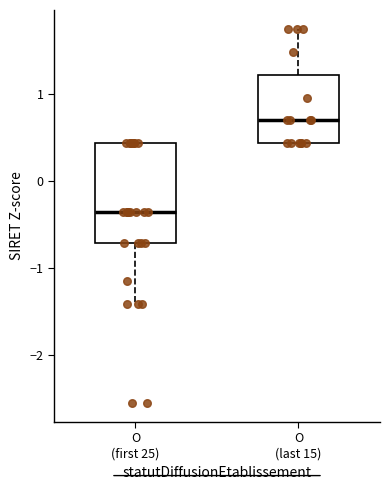

Reading left to right, read every box against the y-axis: the position of its median line, the range the box covers, and the ends of its whiskers. The values are not printed on the chart, so give them approximately, as read against the axis.

O (first 25): median -0.4, box -0.7 to 0.4, whiskers -1.4 to 0.4
O (last 15): median 0.7, box 0.4 to 1.2, whiskers 0.4 to 1.8